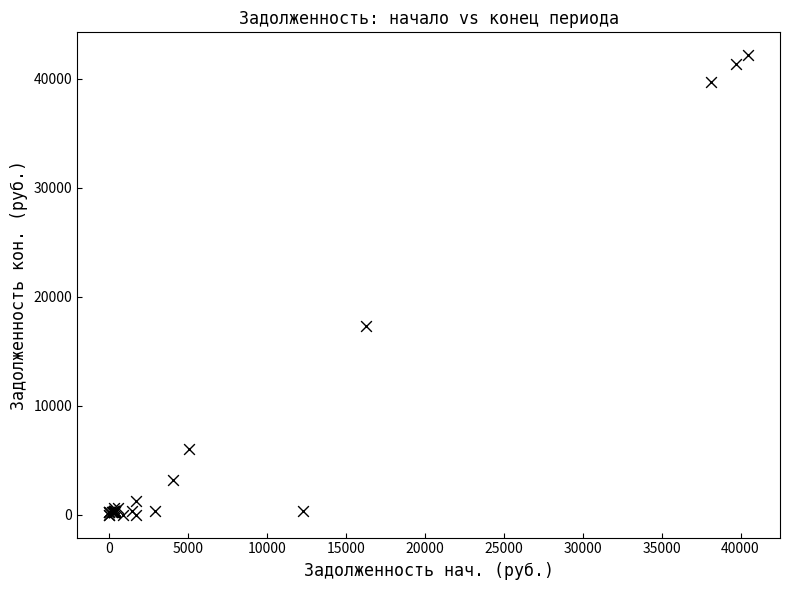

What Y value in the scatter plot is closest to 21085?

17272.2